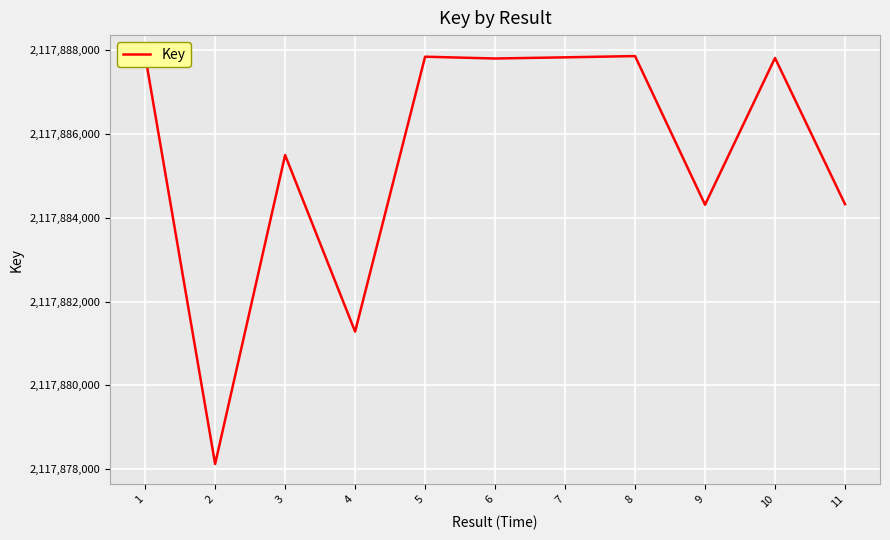

List the labels in order of value, largest first.

1, 8, 5, 7, 10, 6, 3, 11, 9, 4, 2